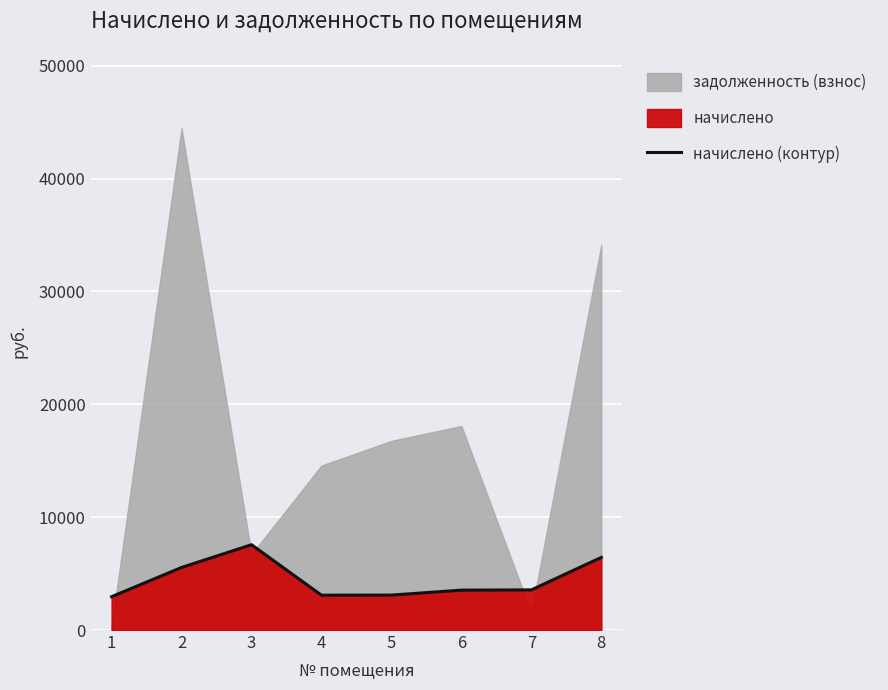

What is the difference between the second highest and minimum values?

3484.8